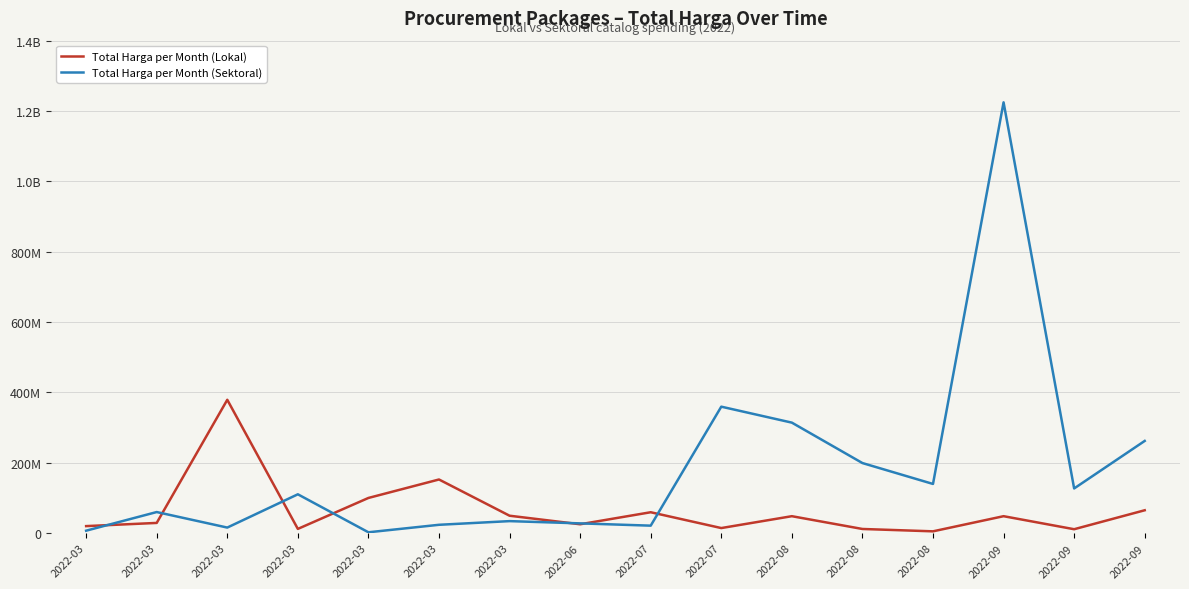

True or false: Total Harga per Month (Lokal) and Total Harga per Month (Sektoral) intersect in this chart.

True